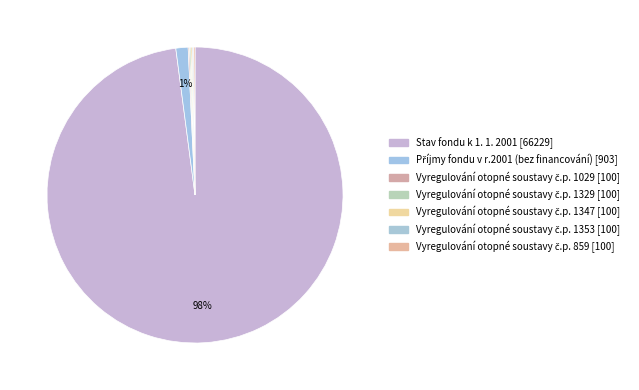

To the nearest percent, what is the difference between the largest and smallest slice percentages?

98%